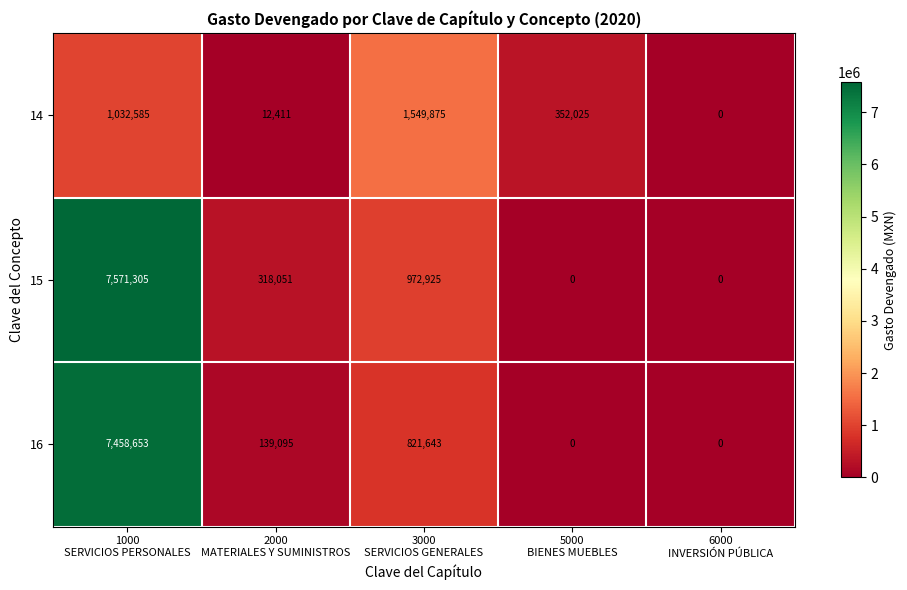

What is the total value across all series at 1000
SERVICIOS PERSONALES?

16062543